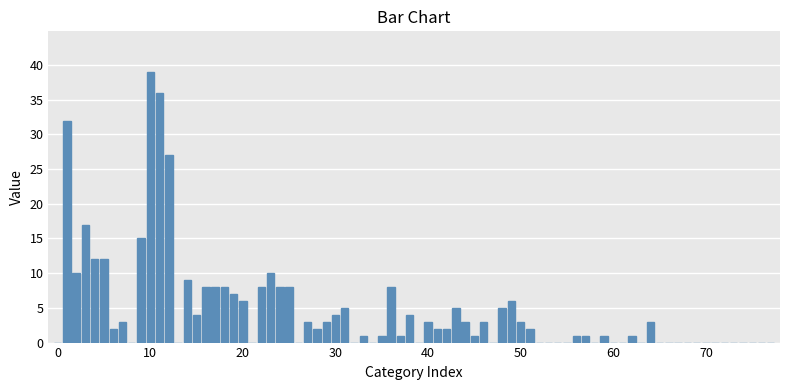

What is the sum of all values?

363